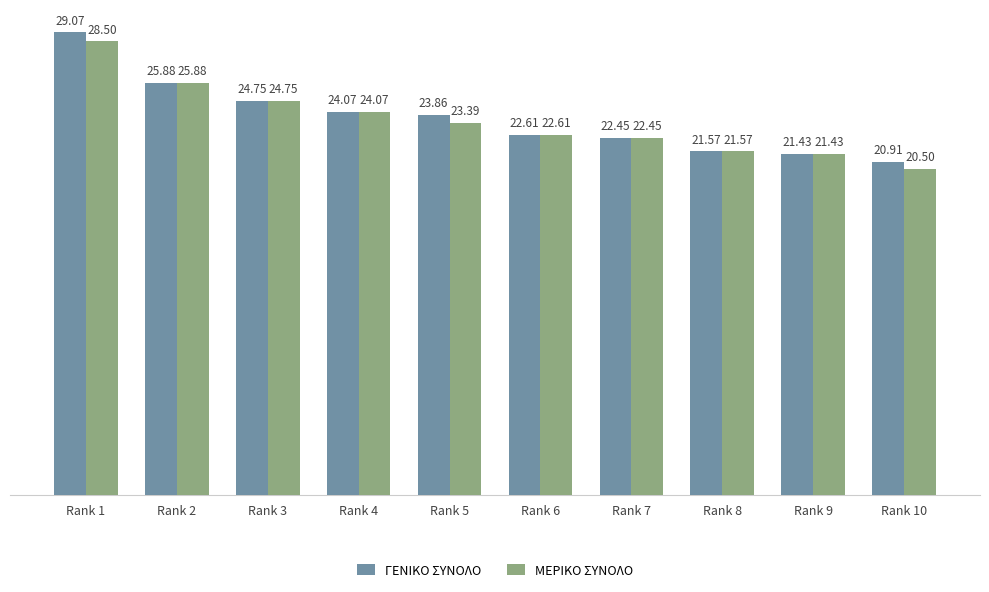

Which series has the largest total across all categories?

ΓΕΝΙΚΟ ΣΥΝΟΛΟ